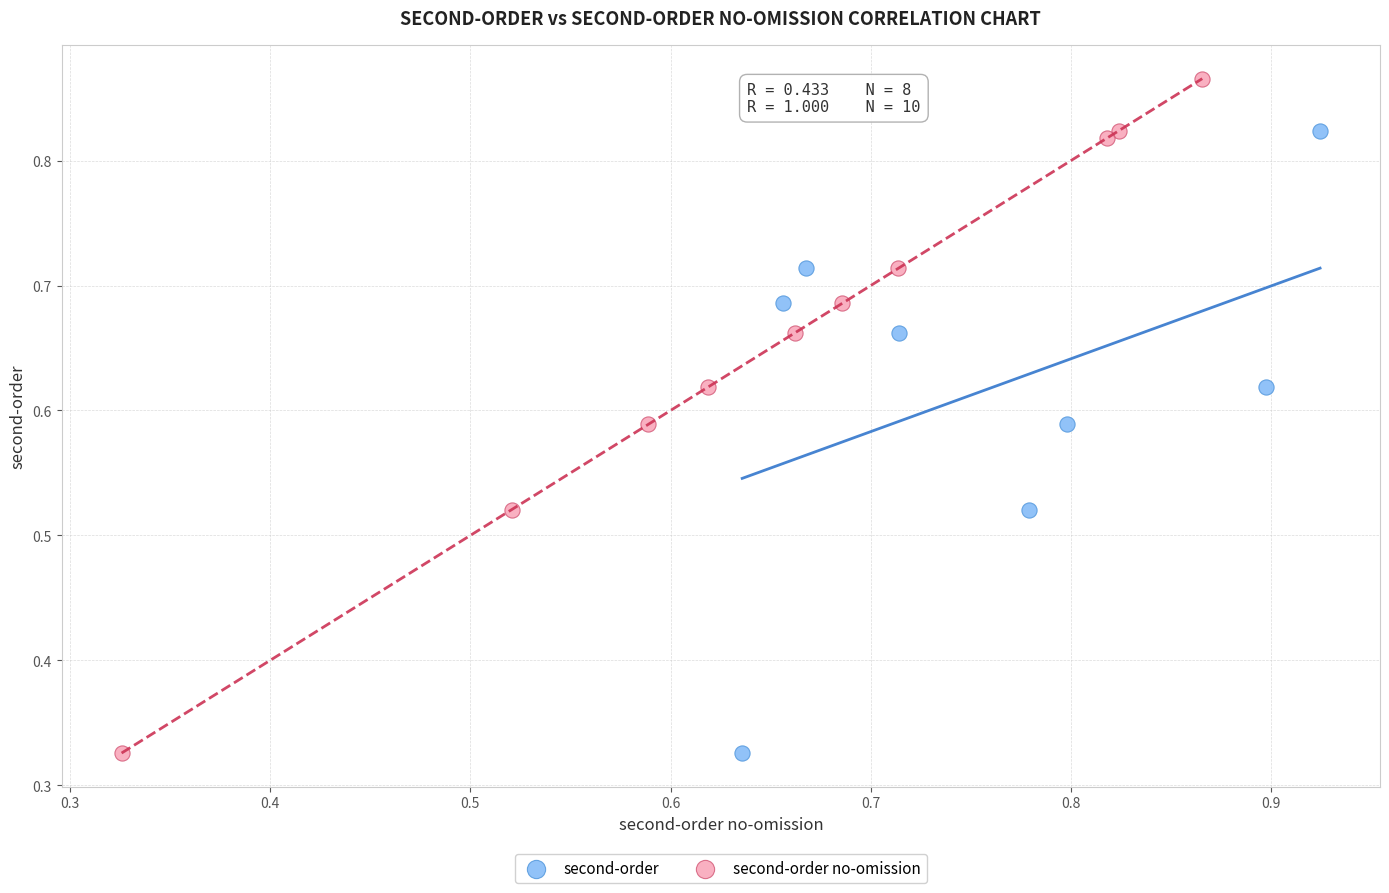

Which series contains the highest Y value?

second-order no-omission